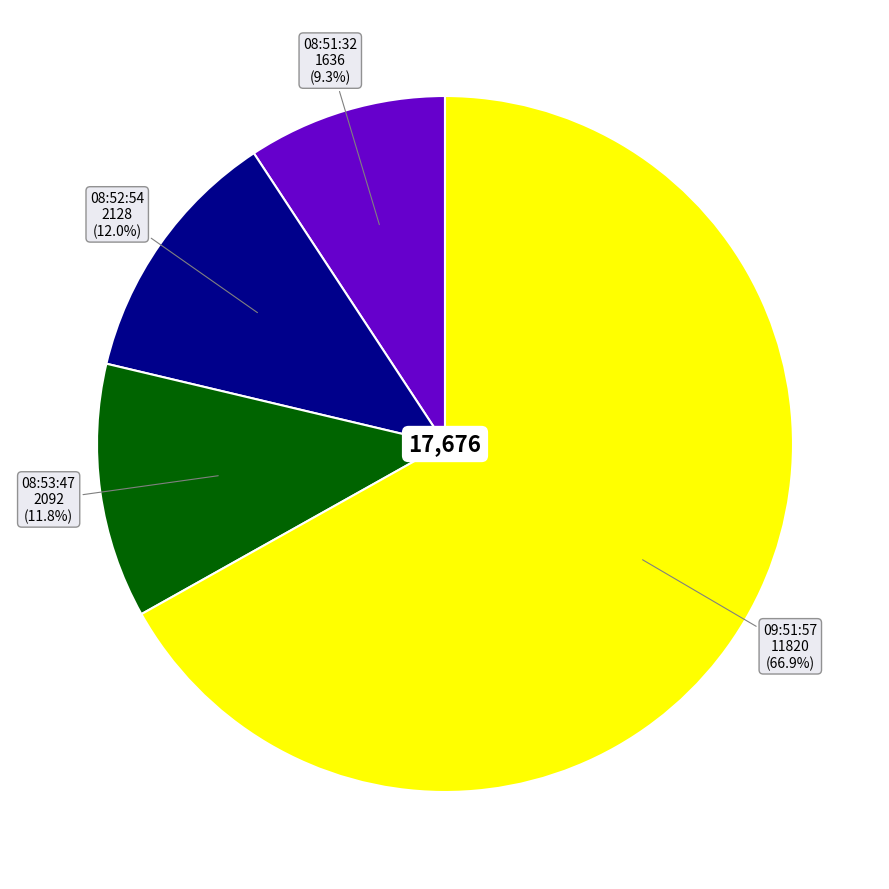

Does any single category account for the majority?

Yes